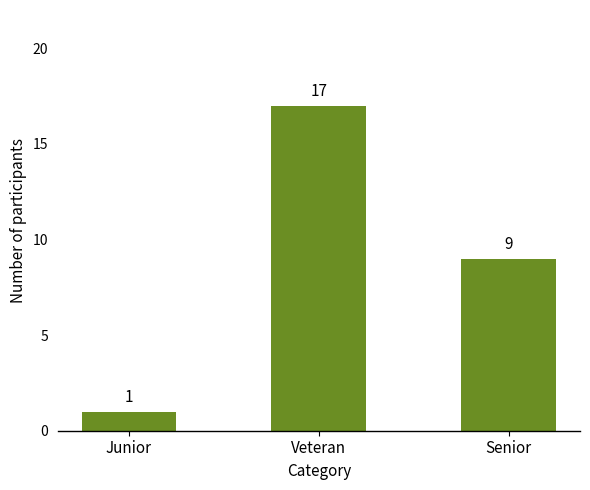

Read the value at Senior, to the nearest 10.

10